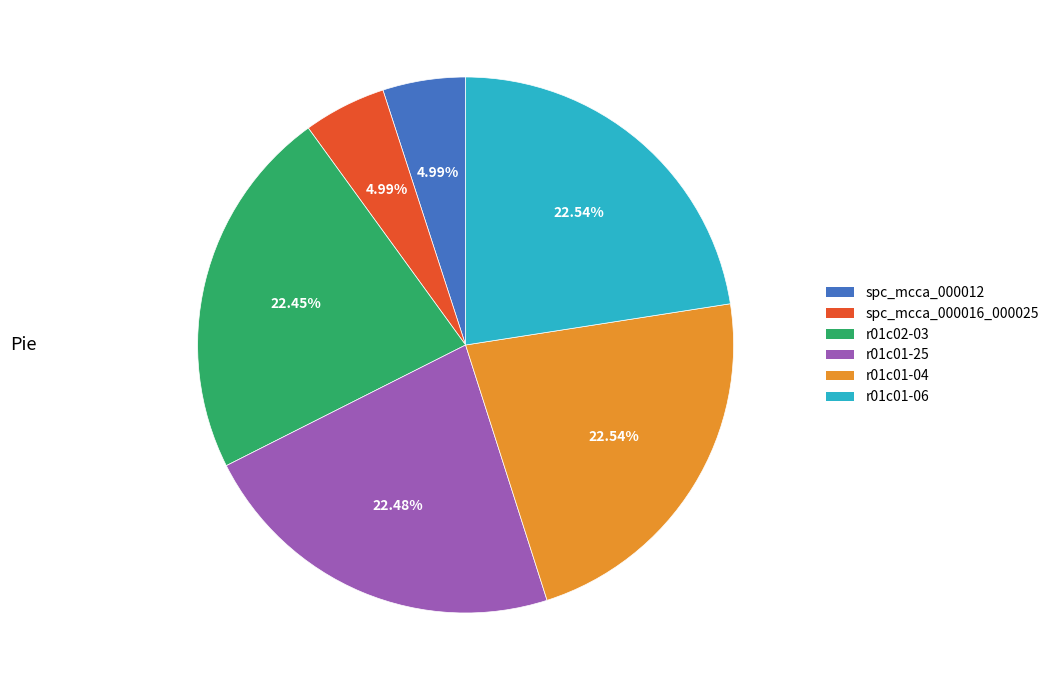

Is it true that r01c01-04 is 23% of the pie?

True